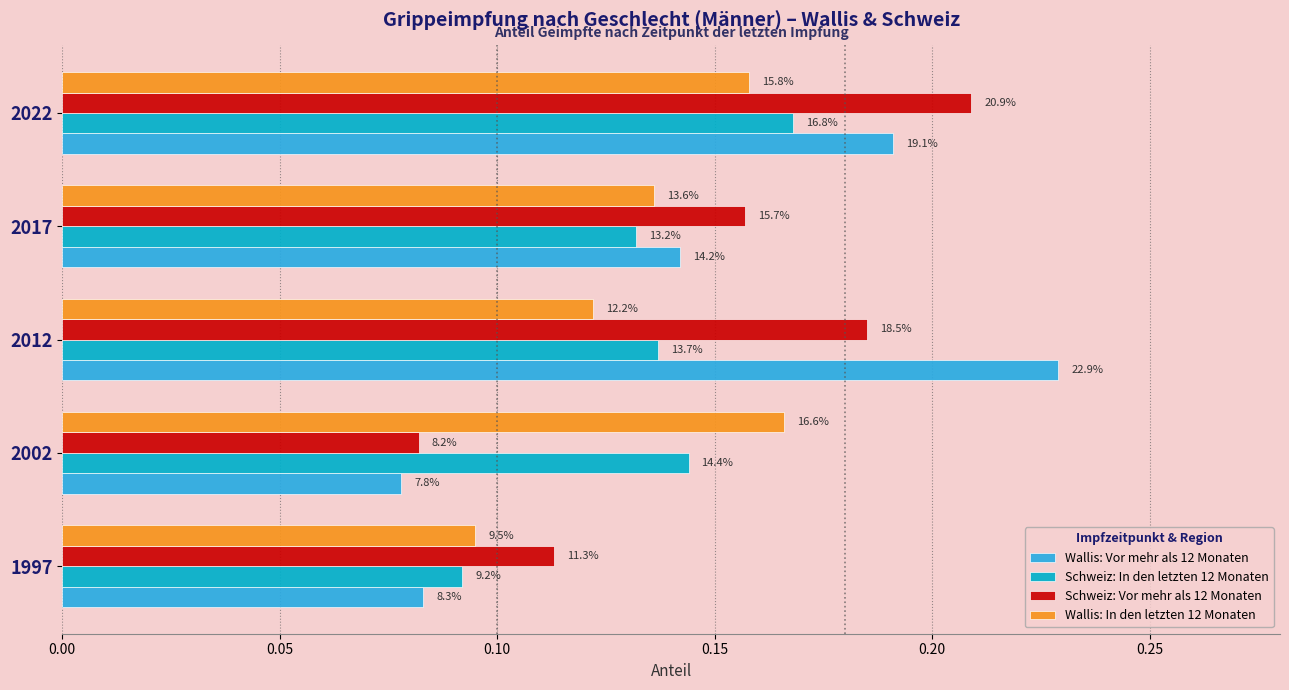

What are all the series names shown in the legend?

Wallis: Vor mehr als 12 Monaten, Schweiz: In den letzten 12 Monaten, Schweiz: Vor mehr als 12 Monaten, Wallis: In den letzten 12 Monaten